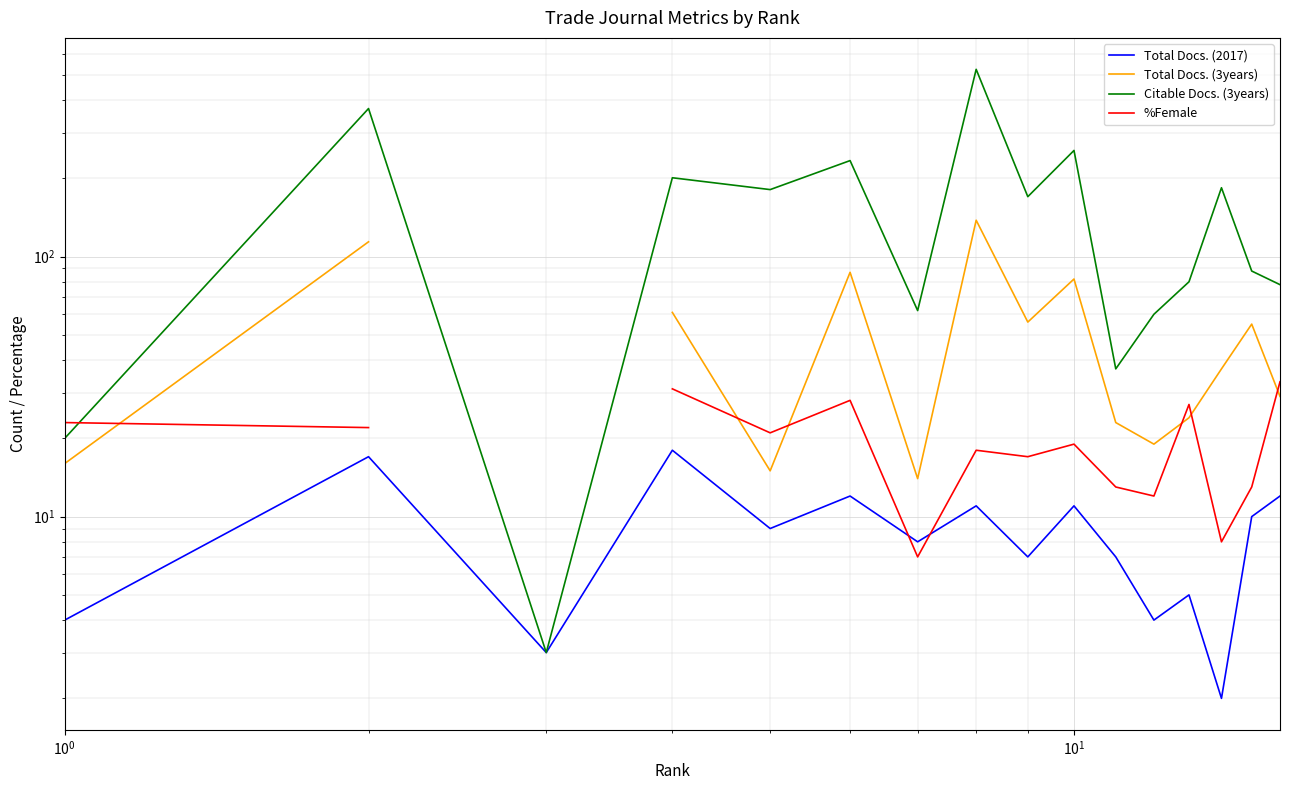

Is it true that %Female equals 16.5 at 12?

False